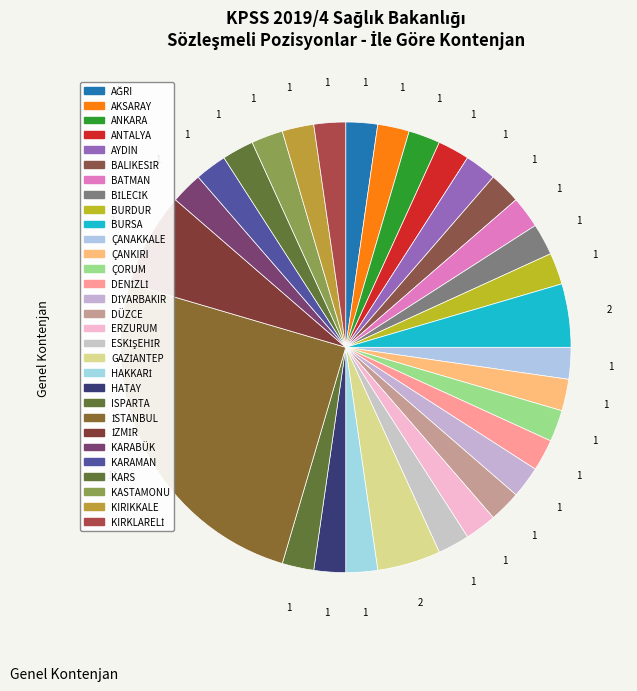

Between ÇANKIRI and ÇORUM, which is larger?

ÇANKIRI